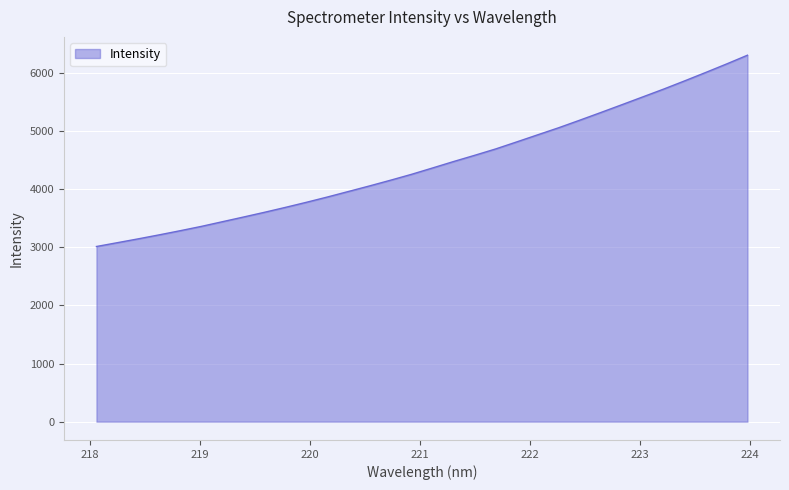

What is the maximum value shown in the chart?

6304.4